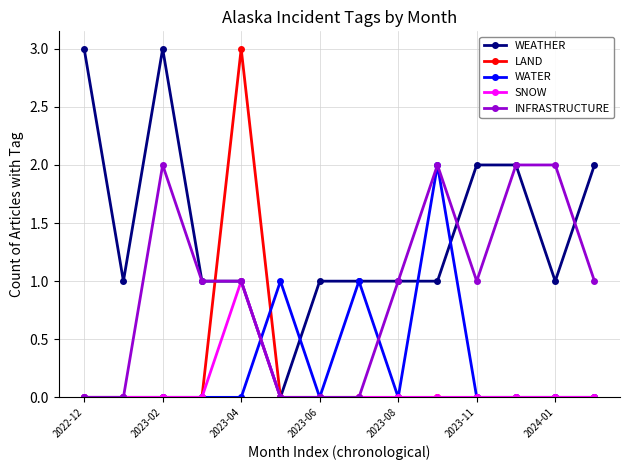

True or false: WATER has more than 0 points higher than both neighbors.

True